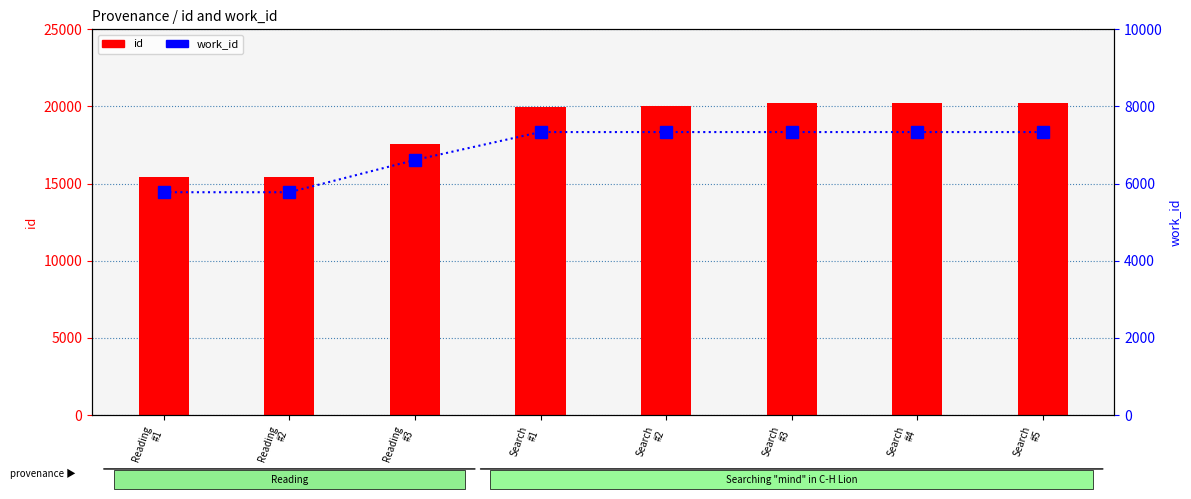

What is the lowest value of the work_id series?

5775